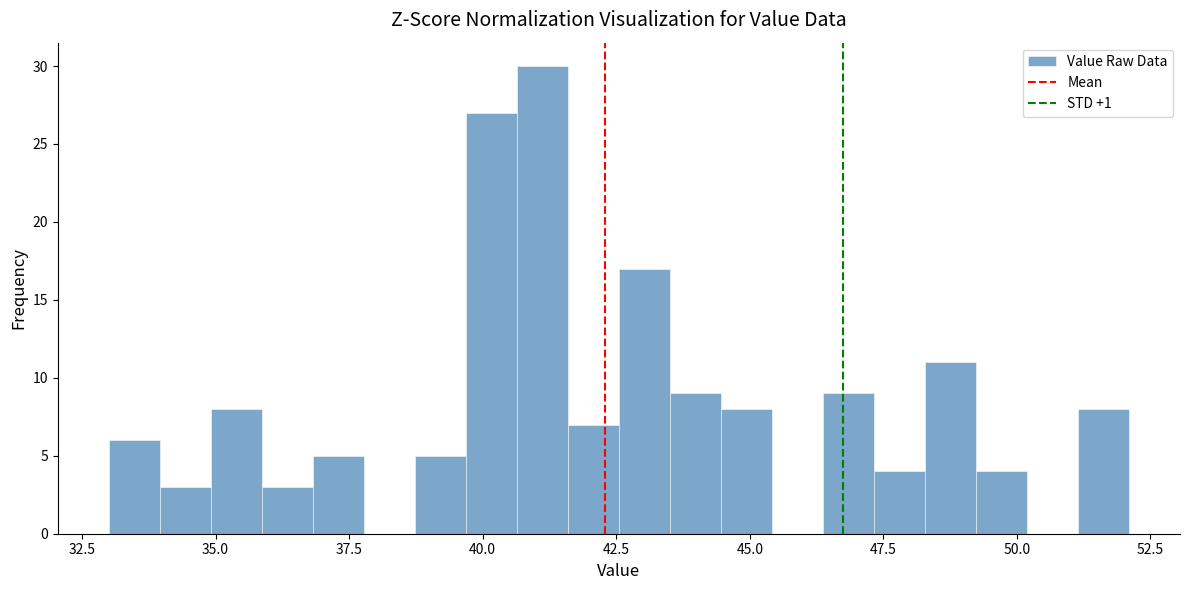

Read against the x-axis, roughly where is the centre of the tallest bar?

41.0